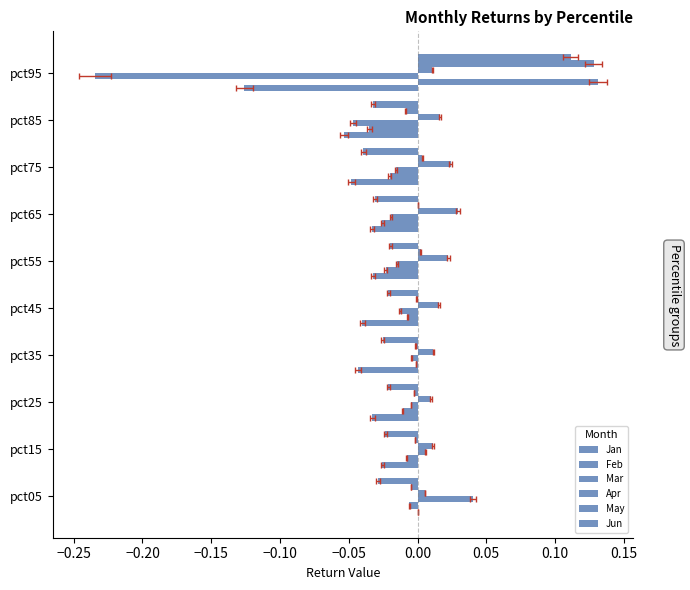

True or false: Apr has a value of 0.0 at pct55.

True